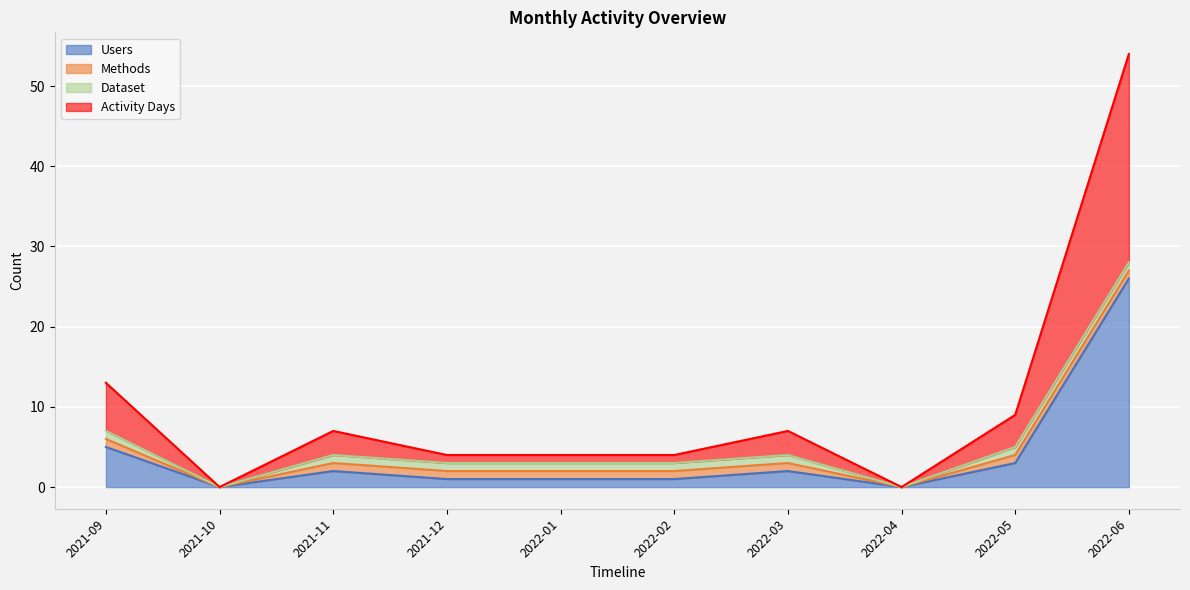

The Users series shows 1 at 2022-01. True or false?

True